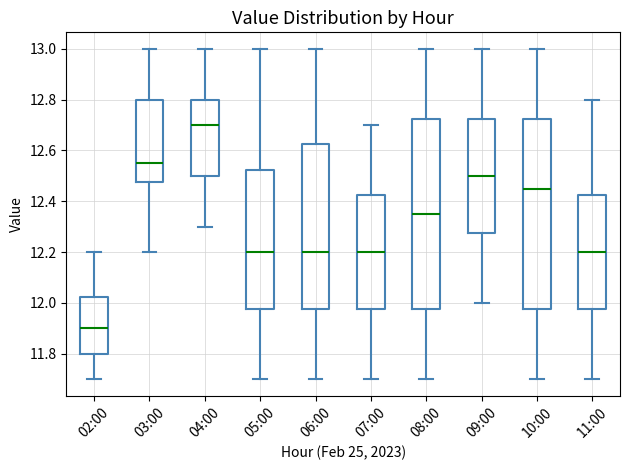

Reading left to right, read every box against the y-axis: the position of its median line, the range the box covers, and the ends of its whiskers. The values are not printed on the chart, so give them approximately, as read against the axis.

02:00: median 11.90, box 11.80 to 12.02, whiskers 11.70 to 12.20
03:00: median 12.56, box 12.48 to 12.80, whiskers 12.20 to 13.00
04:00: median 12.70, box 12.50 to 12.80, whiskers 12.30 to 13.00
05:00: median 12.20, box 11.98 to 12.52, whiskers 11.70 to 13.00
06:00: median 12.20, box 11.98 to 12.62, whiskers 11.70 to 13.00
07:00: median 12.20, box 11.98 to 12.42, whiskers 11.70 to 12.70
08:00: median 12.36, box 11.98 to 12.72, whiskers 11.70 to 13.00
09:00: median 12.50, box 12.28 to 12.72, whiskers 12.00 to 13.00
10:00: median 12.46, box 11.98 to 12.72, whiskers 11.70 to 13.00
11:00: median 12.20, box 11.98 to 12.42, whiskers 11.70 to 12.80